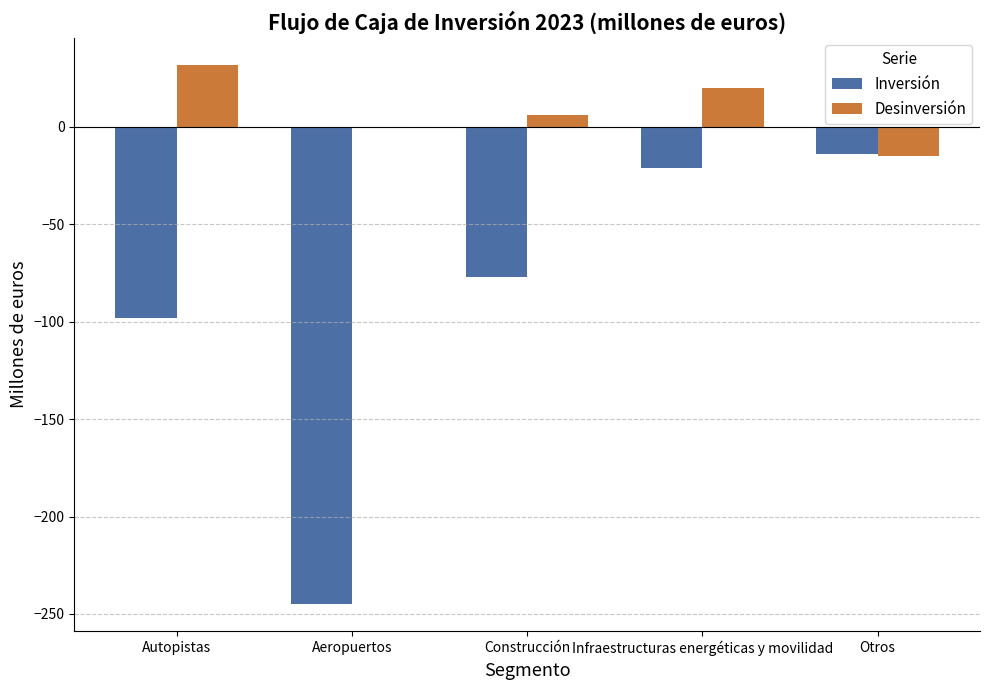

Between Aeropuertos and Infraestructuras energéticas y movilidad, which series saw the biggest shift?

Inversión